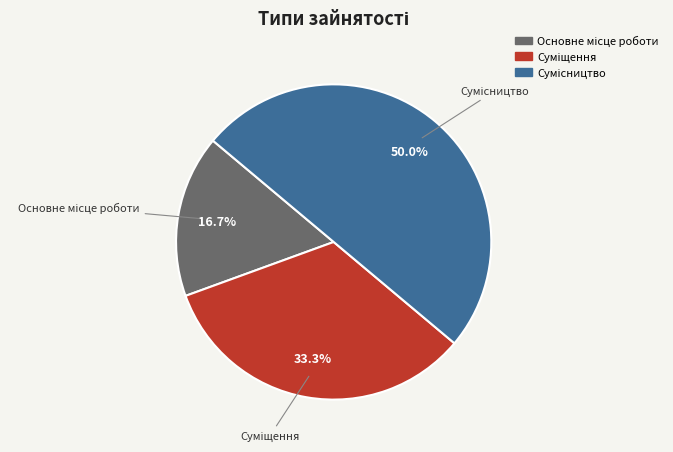

Does Суміщення account for over 50% of the chart?

No